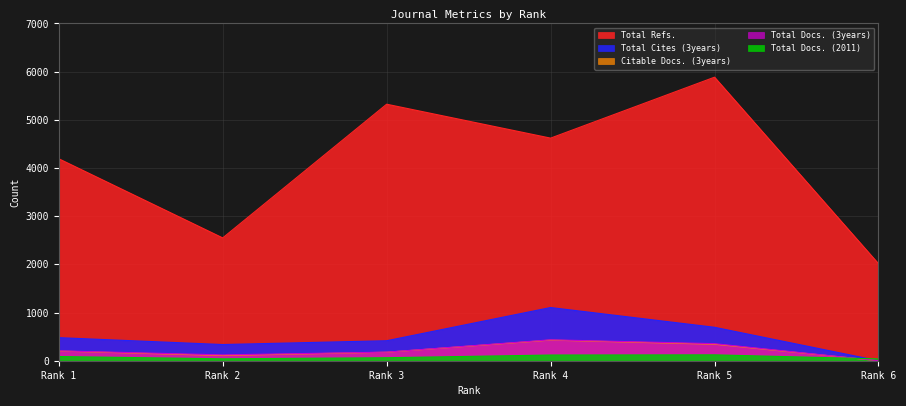

Count the Total Refs. values in the range 2549 to 5324.

4